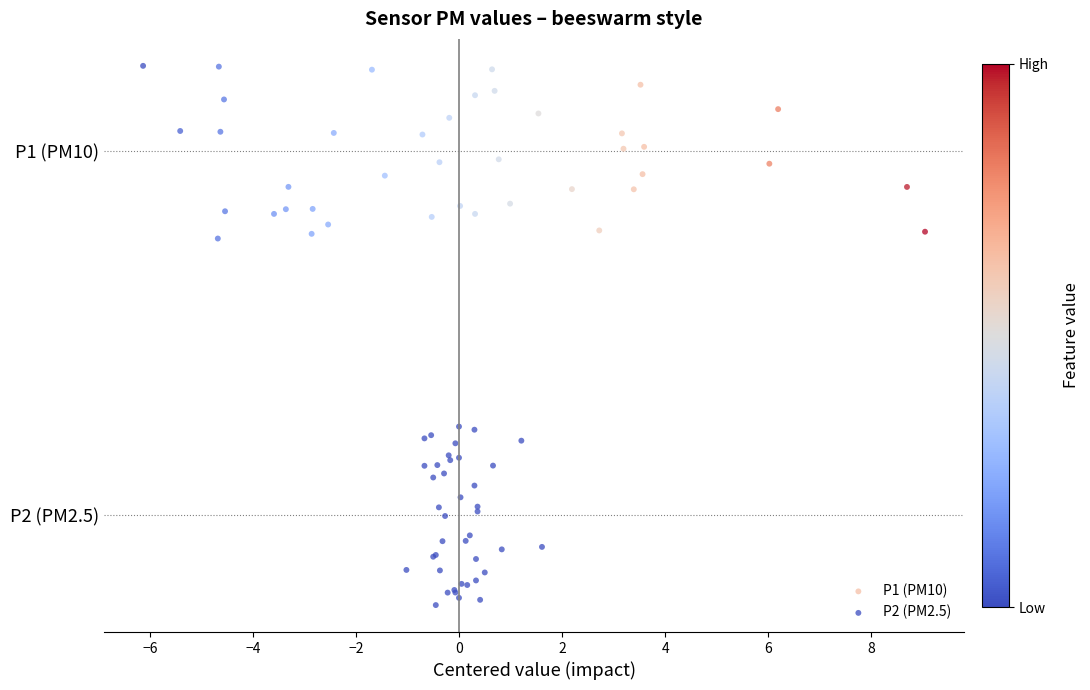

What are all the series names shown in the legend?

P1 (PM10), P2 (PM2.5)